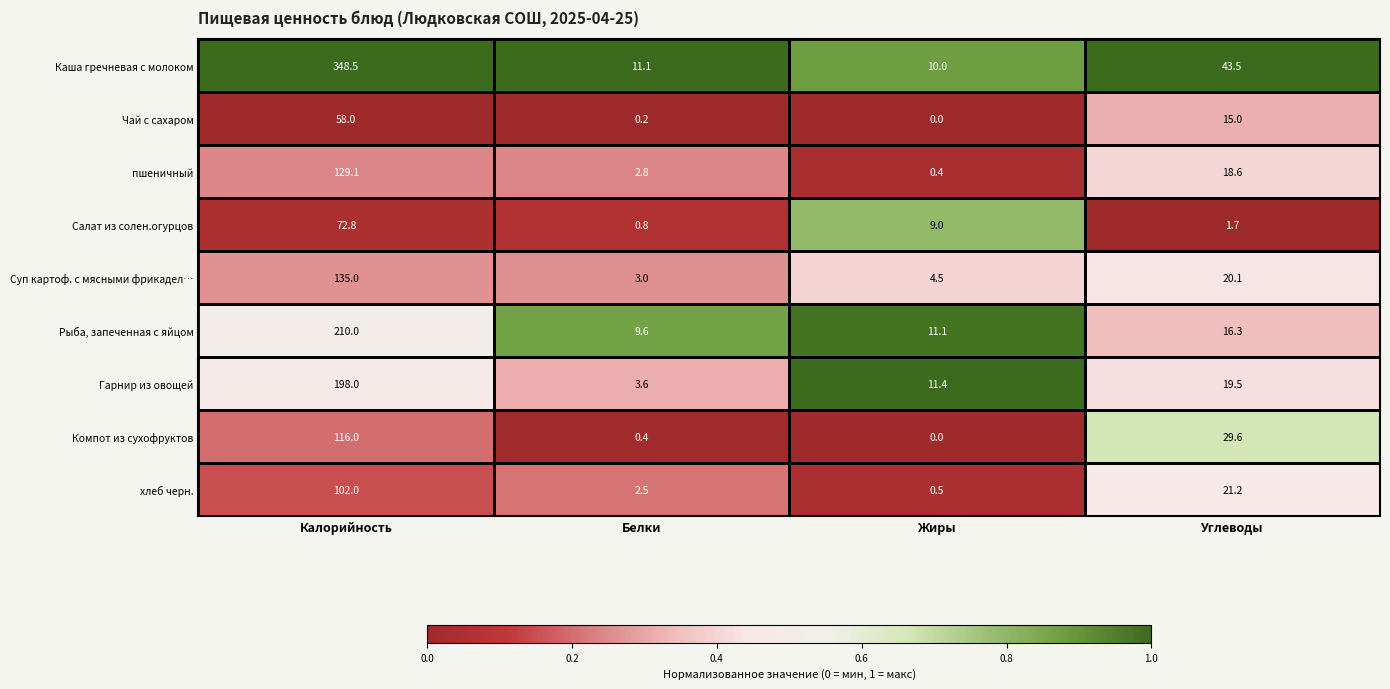

True or false: Рыба, запеченная с яйцом has a value of 11.1 at Жиры.

True